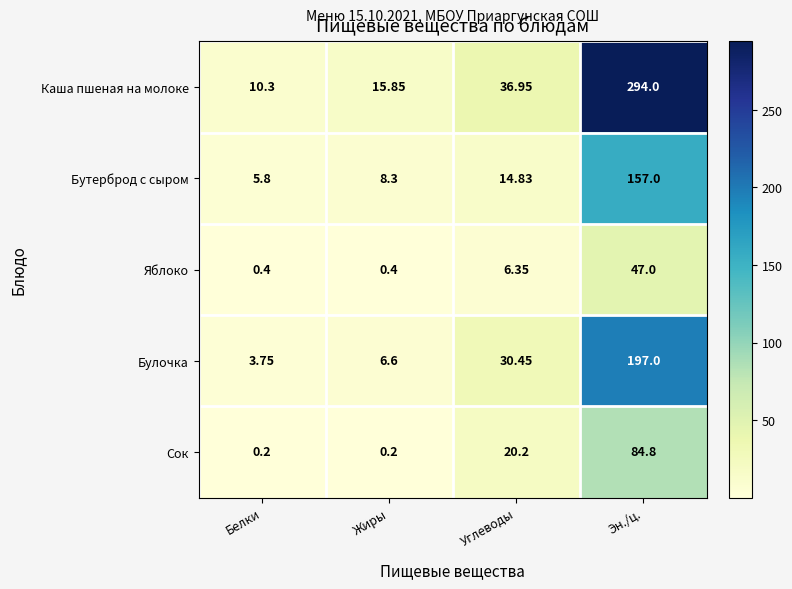

Which series changed the most between Жиры and Углеводы?

Булочка